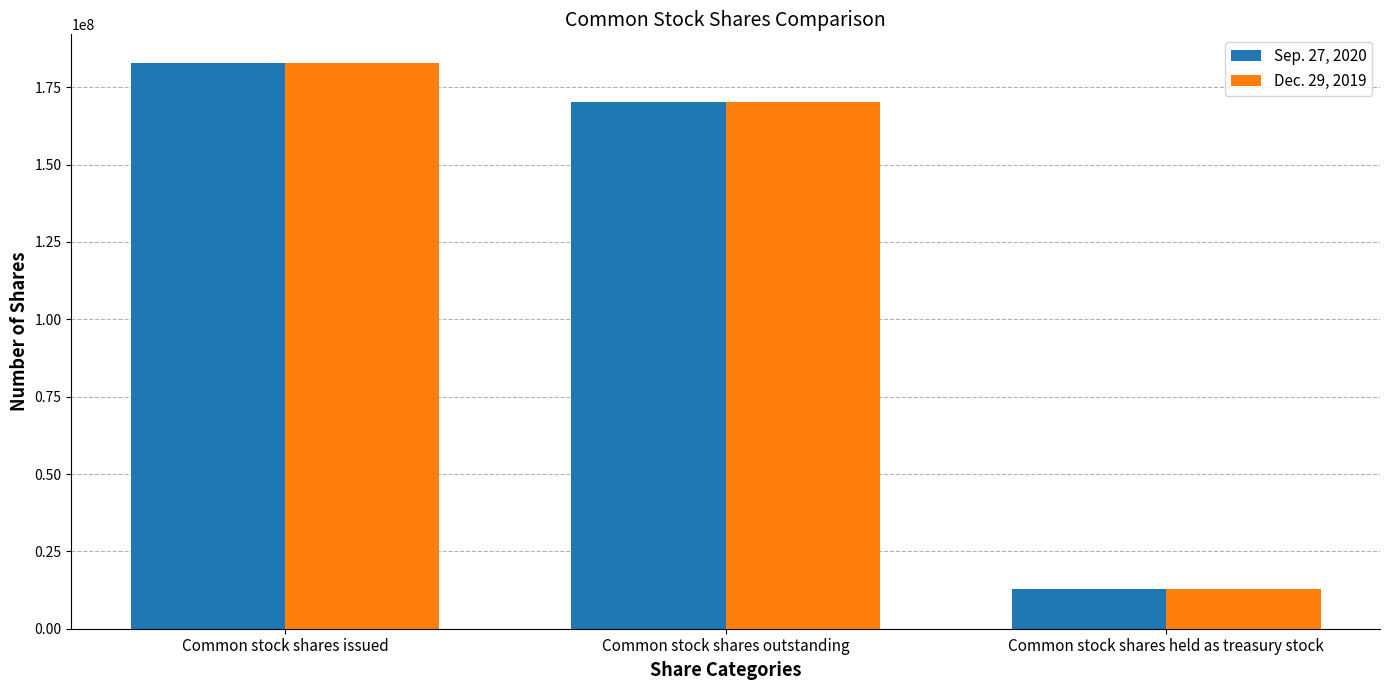

What is the label of the 2nd bar from the left?

Common stock shares outstanding